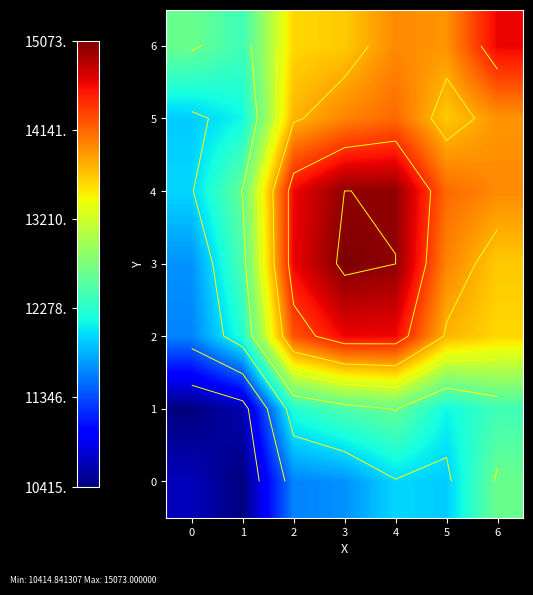

Which has a higher value, 6 or 5?

6